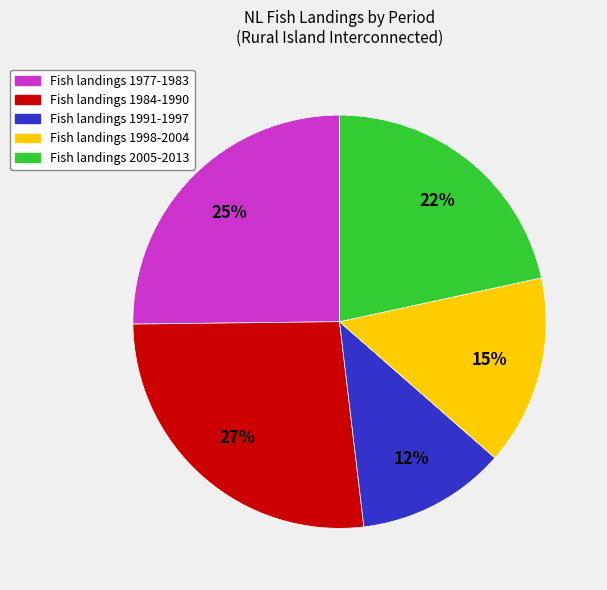

Does any single category account for the majority?

No